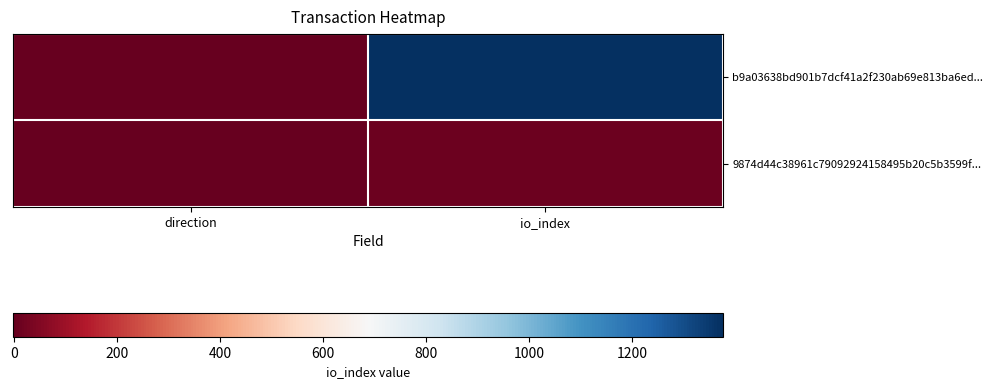

Which series has the largest range (max minus min)?

b9a03638bd901b7dcf41a2f230ab69e813ba6ed...